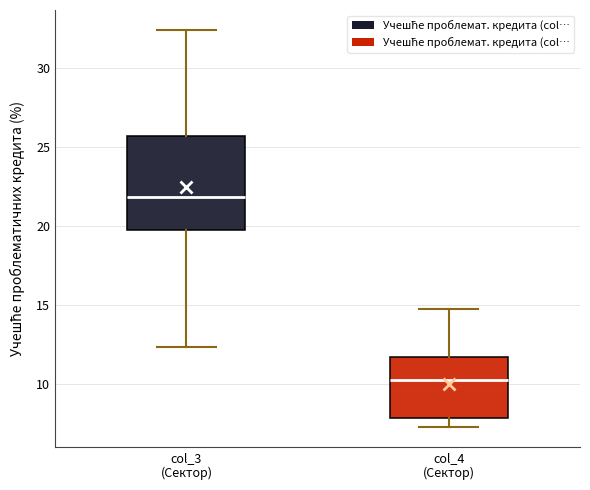

Reading left to right, read every box against the y-axis: the position of its median line, the range the box covers, and the ends of its whiskers. The values are not printed on the chart, so give them approximately, as read against the axis.

col_3 (Сектор): median 22.0, box 19.5 to 25.5, whiskers 12.5 to 32.5
col_4 (Сектор): median 10.0, box 8.0 to 11.5, whiskers 7.0 to 14.5